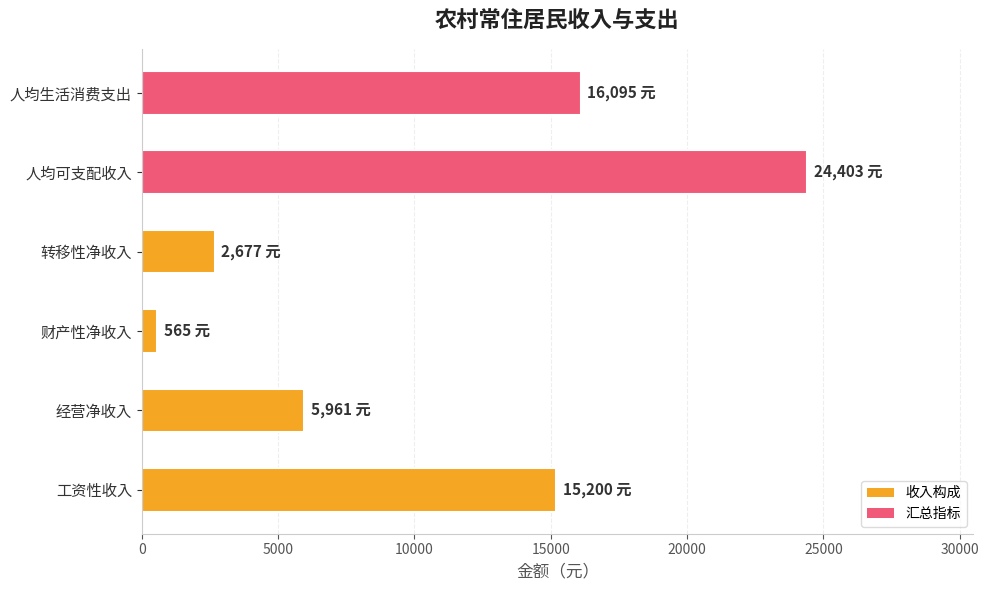

Between 转移性净收入 and 经营净收入, which is larger?

经营净收入